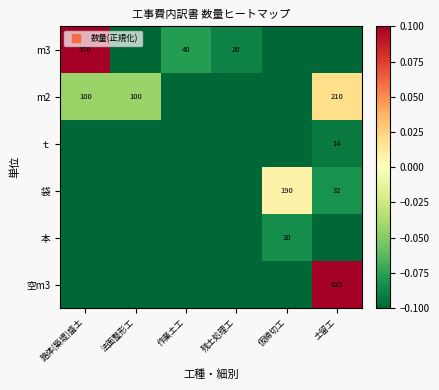

The ｔ series shows -0.0 at 土留工. True or false?

False